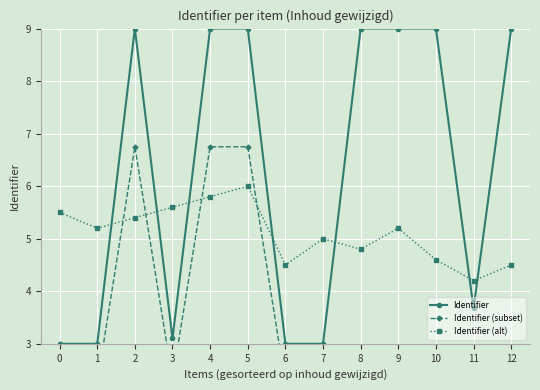

The value of Identifier (alt) at 6 is 6.1. True or false?

False